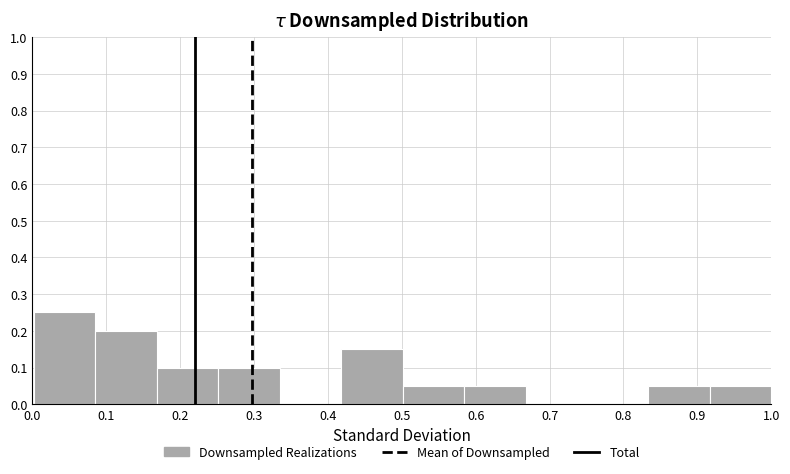

Which range on the x-axis has the tallest bar?

0.00 to 0.09